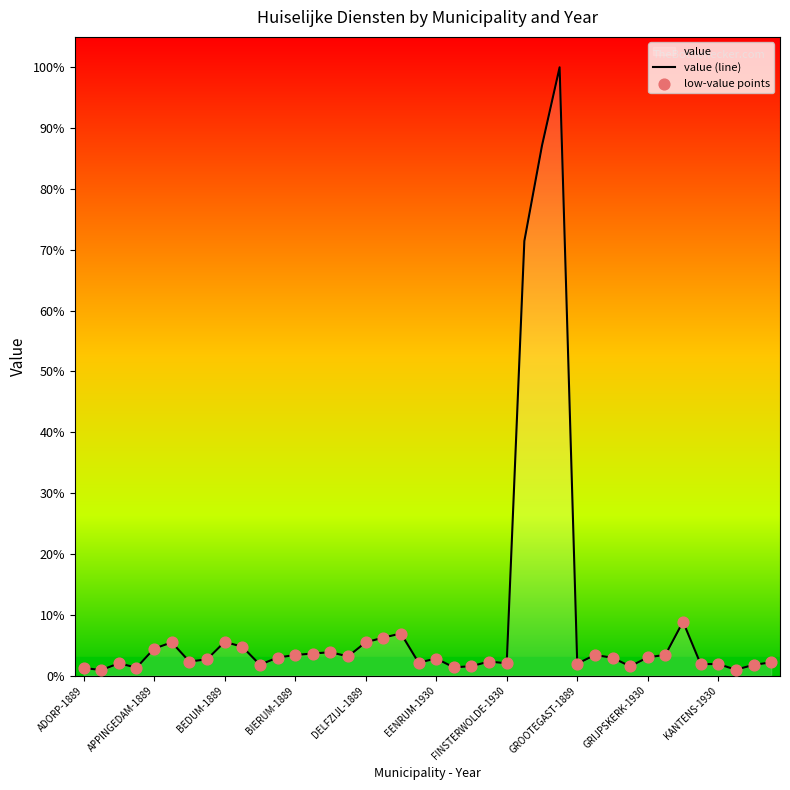

Which has a higher value, DELFZIJL-1930 or KLOOSTERBUREN-1889?

DELFZIJL-1930